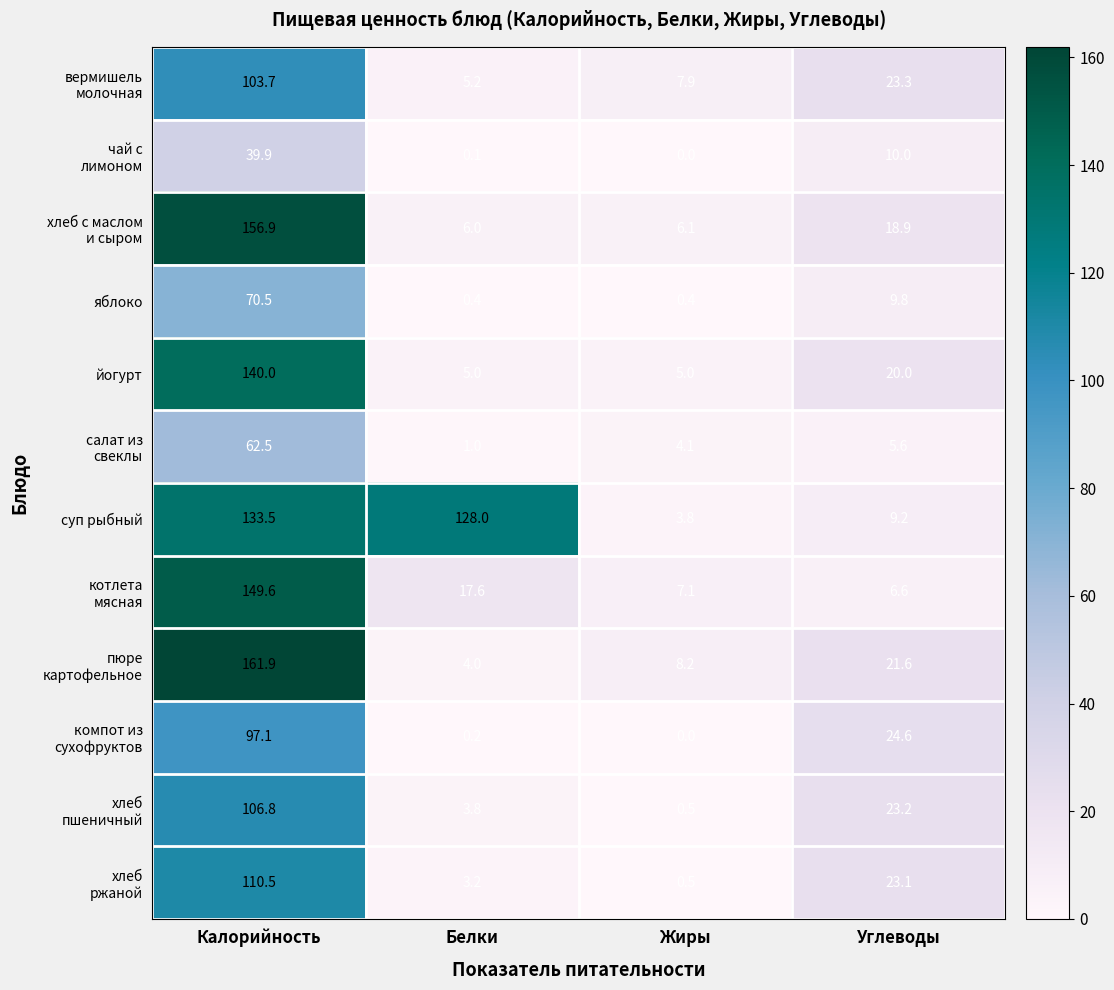

At how many categories does at least one series exceed 8?

4